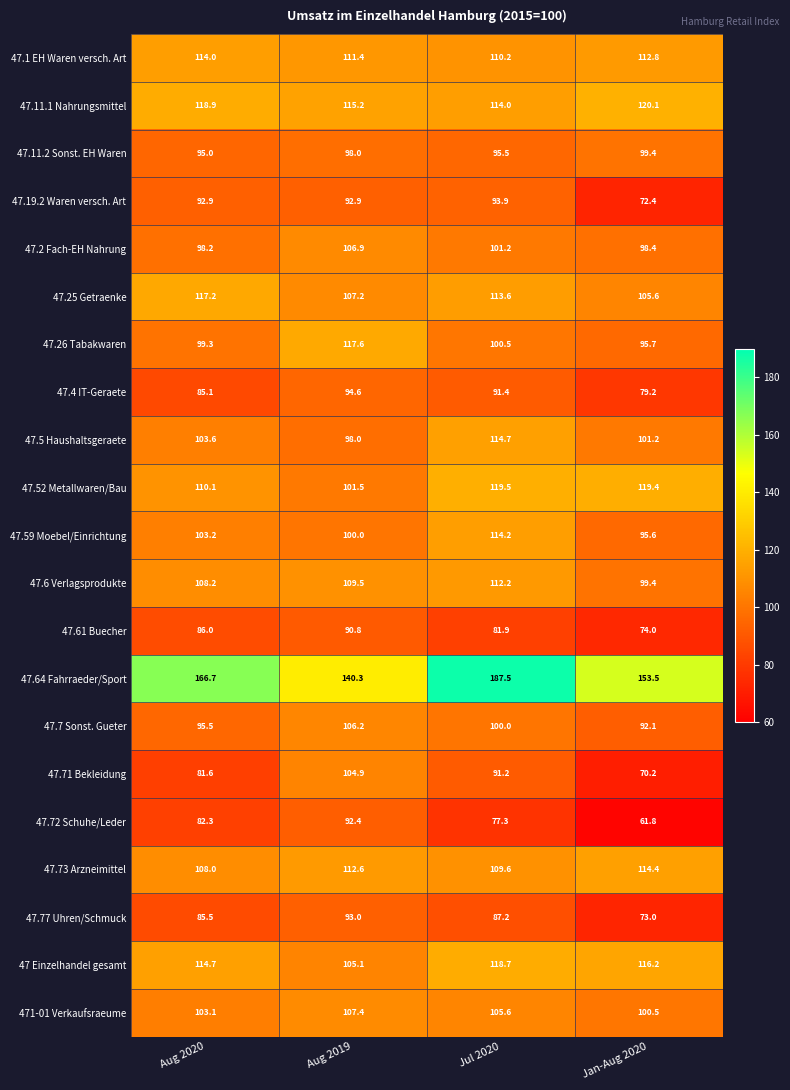

True or false: 47.71 Bekleidung has a value of 81.6 at Aug 2020.

True